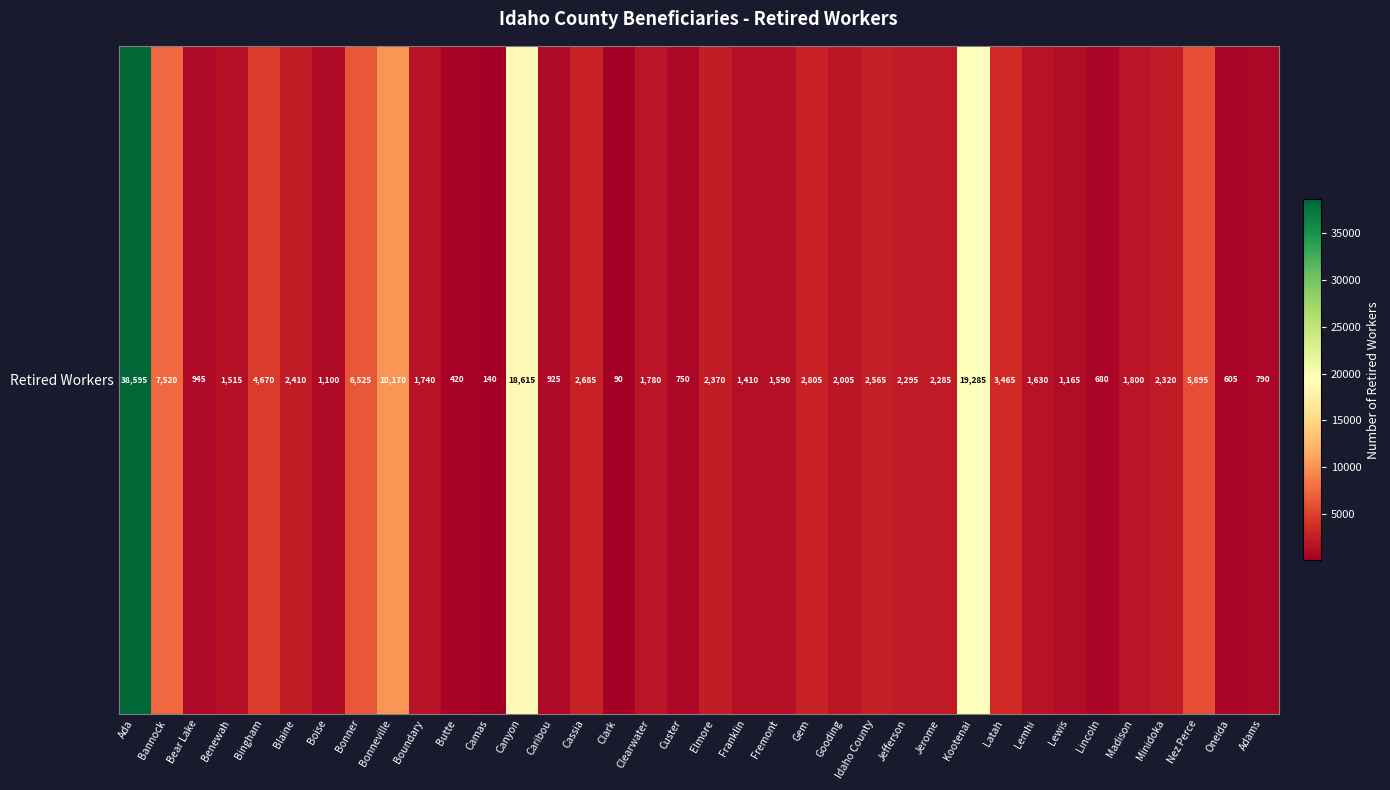

At which label does the data first exceed 2005?

Ada